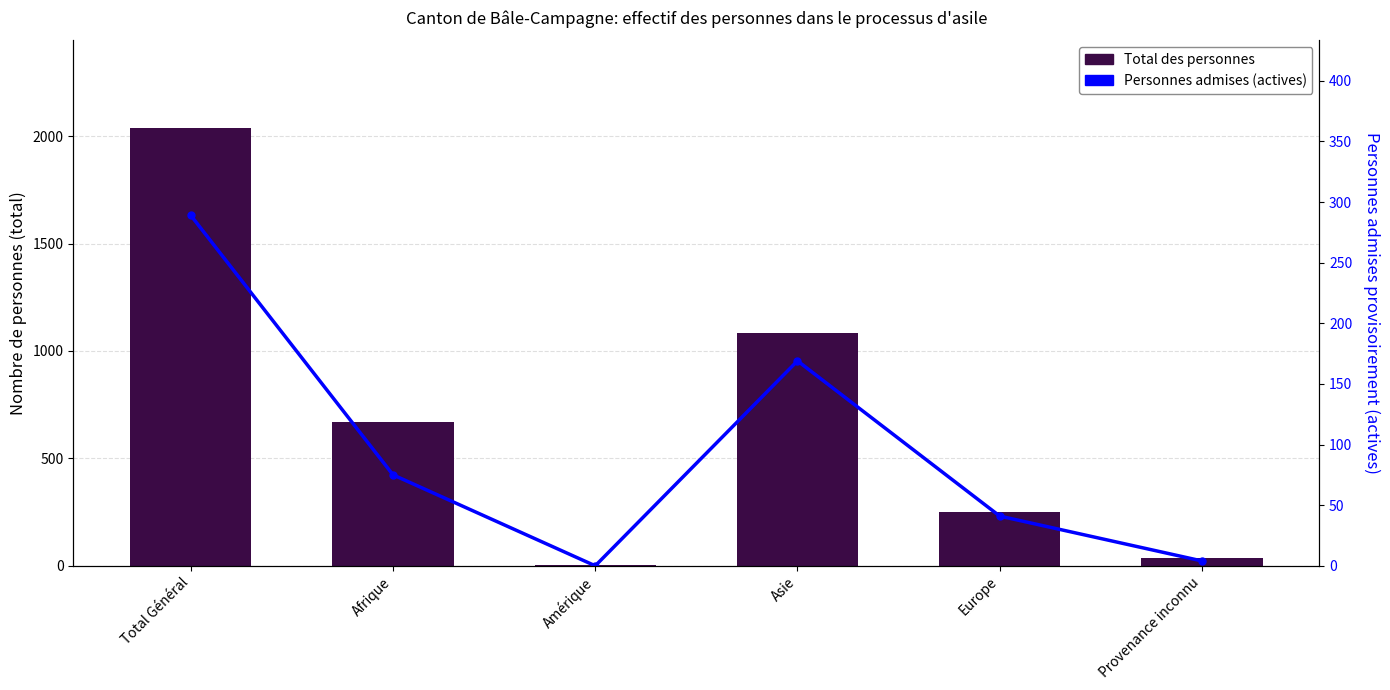

What is the label of the 4th bar from the left?

Asie